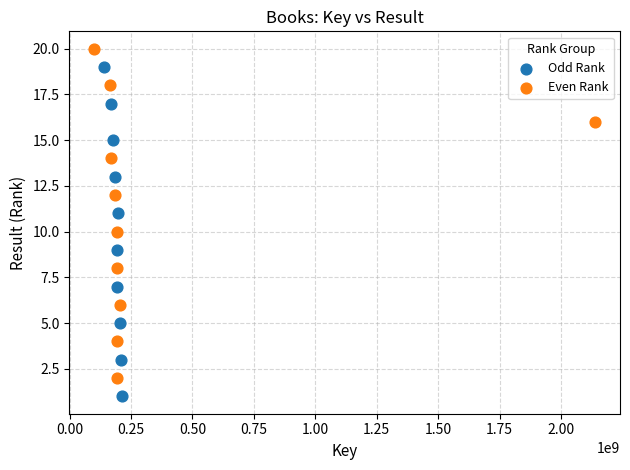

Which series reaches the minimum Y coordinate?

Odd Rank